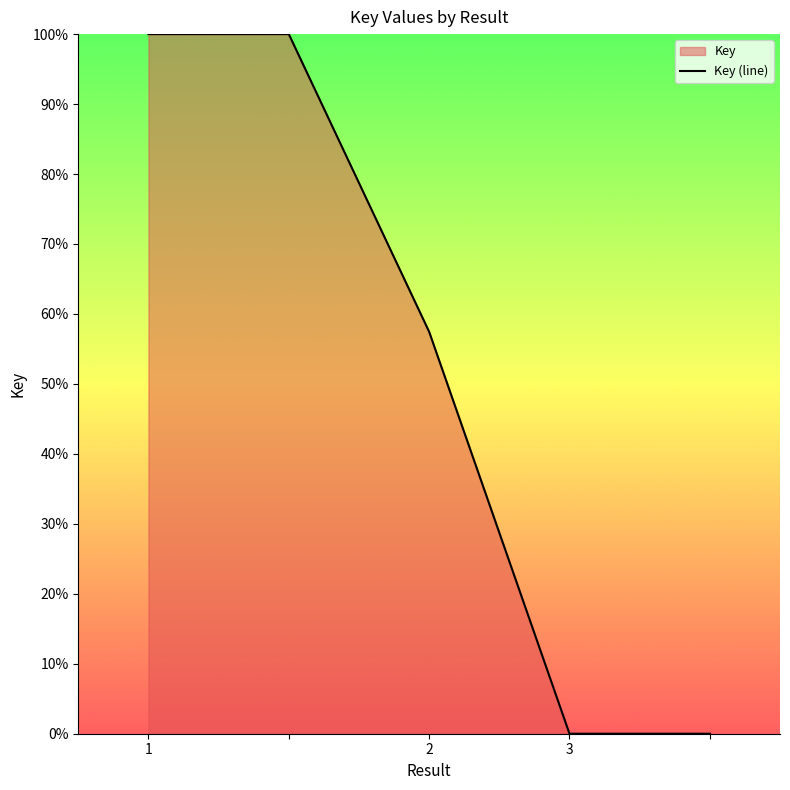

Reading left to right, extract all data points from this chart.

100.0	100.0	57.5	0.0	0.0